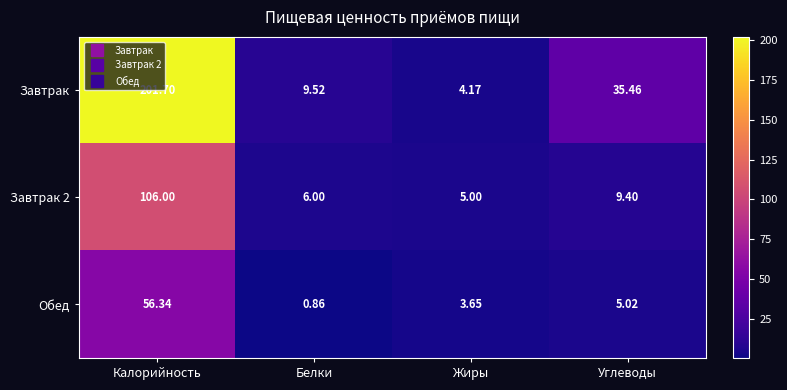

Which series has the widest spread of values?

Завтрак